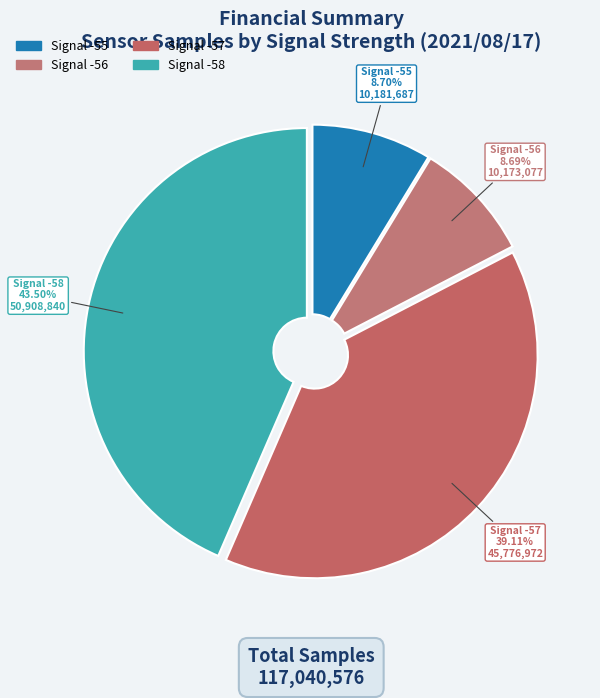

What is the ratio of the value at Signal -57 to the value at Signal -56?

4.5